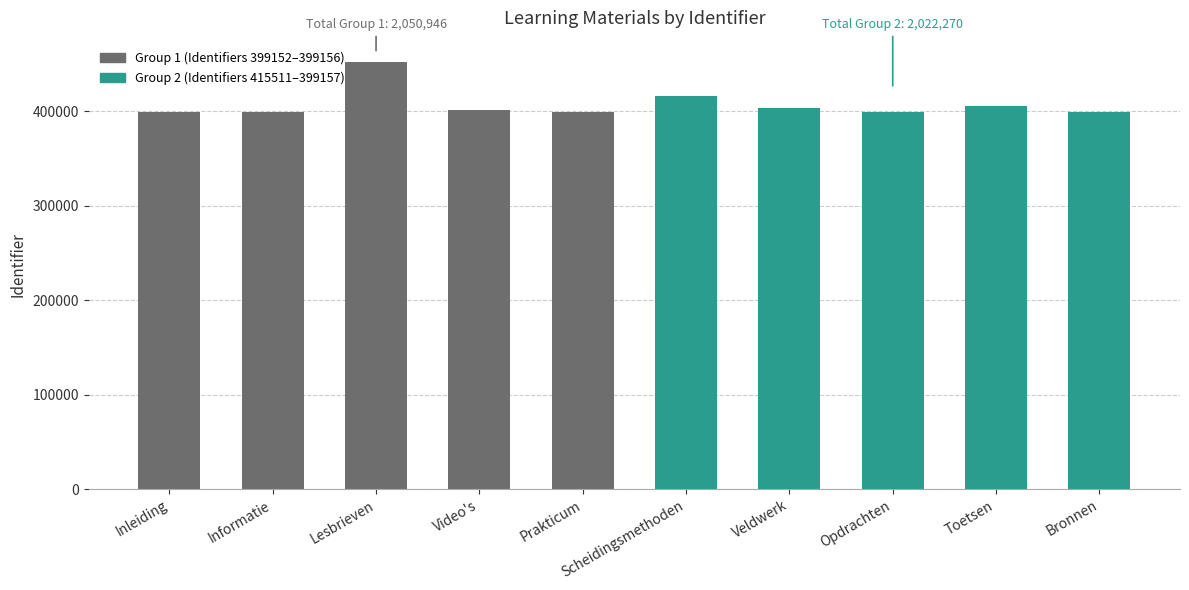

List the series in order of their overall mean, lowest first.

Group 2, Group 1